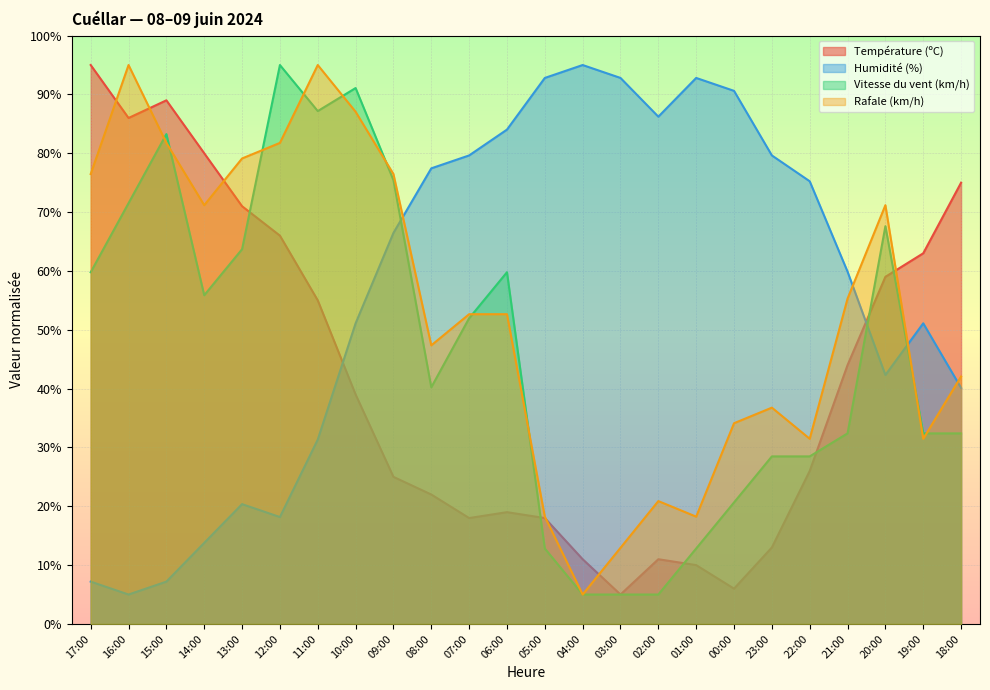

What position from the left is 07:00?

11